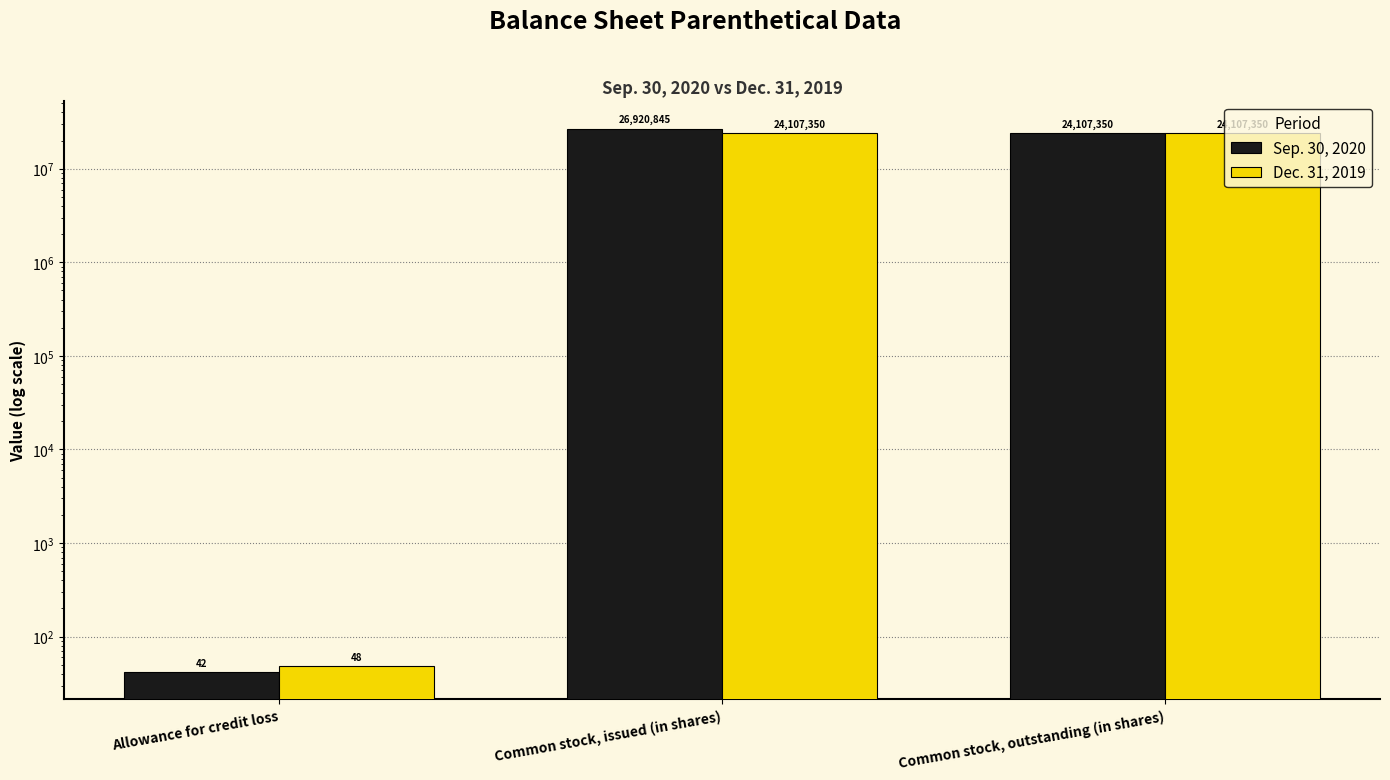

Which series has the largest total across all categories?

Sep. 30, 2020